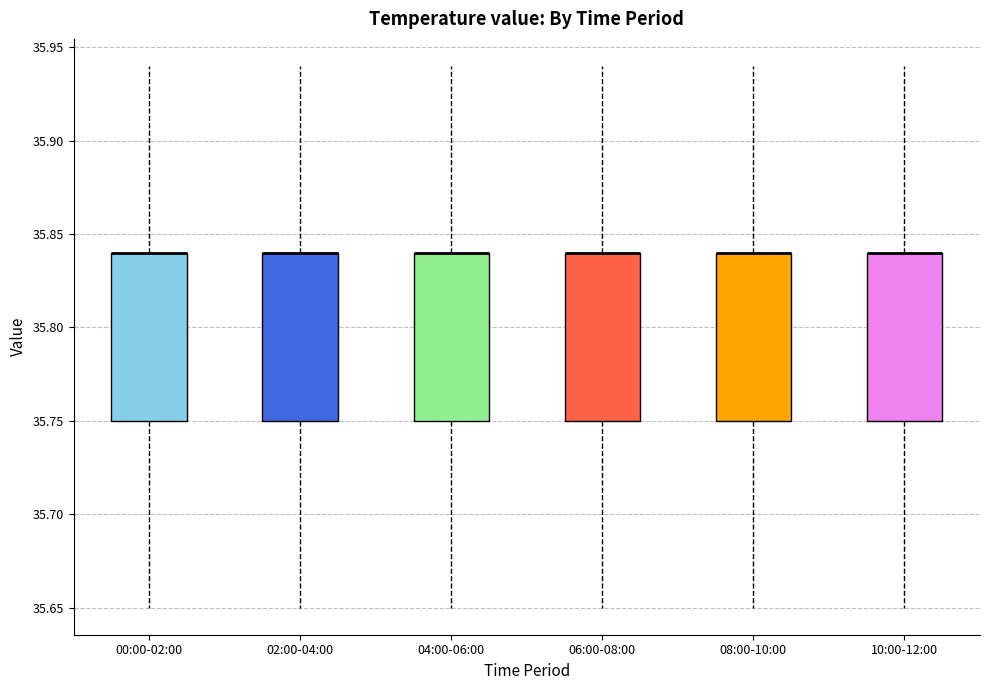

Reading left to right, transcribe this box plot: for each box, give where its median line is, the range the box spans, and where its two whiskers end, as read against the y-axis. The values are not printed on the chart, so give them approximately, as read against the axis.

00:00-02:00: median 35.84 (drawn on the box's upper edge), box 35.75 to 35.84, whiskers 35.65 to 35.94
02:00-04:00: median 35.84 (drawn on the box's upper edge), box 35.75 to 35.84, whiskers 35.65 to 35.94
04:00-06:00: median 35.84 (drawn on the box's upper edge), box 35.75 to 35.84, whiskers 35.65 to 35.94
06:00-08:00: median 35.84 (drawn on the box's upper edge), box 35.75 to 35.84, whiskers 35.65 to 35.94
08:00-10:00: median 35.84 (drawn on the box's upper edge), box 35.75 to 35.84, whiskers 35.65 to 35.94
10:00-12:00: median 35.84 (drawn on the box's upper edge), box 35.75 to 35.84, whiskers 35.65 to 35.94